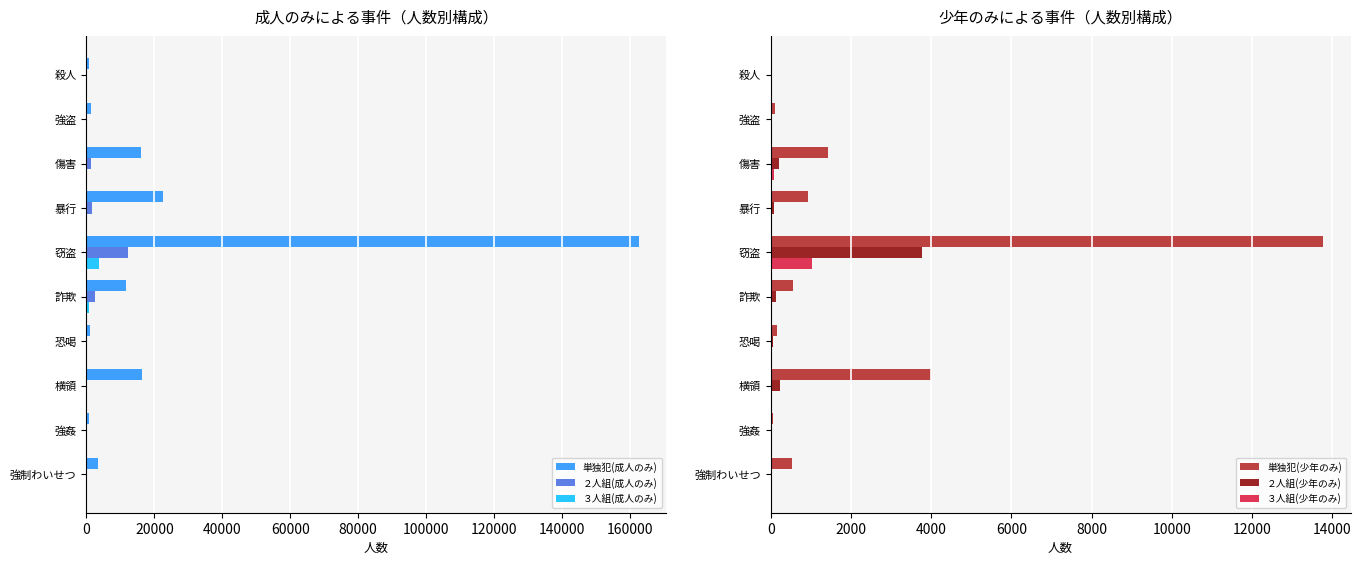

The value of ２人組(成人のみ) at 殺人 is 27. True or false?

True